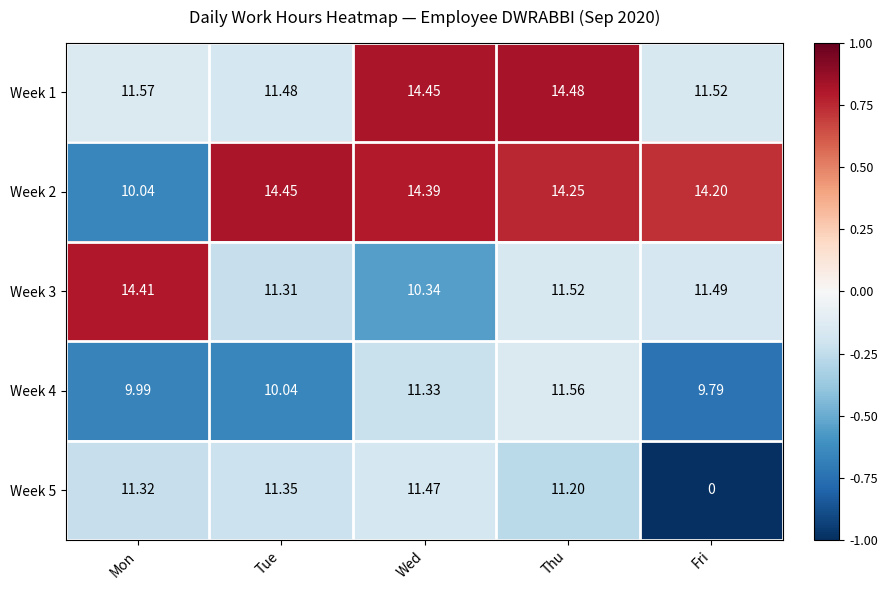

At which label does Week 3 reach its peak?

Mon